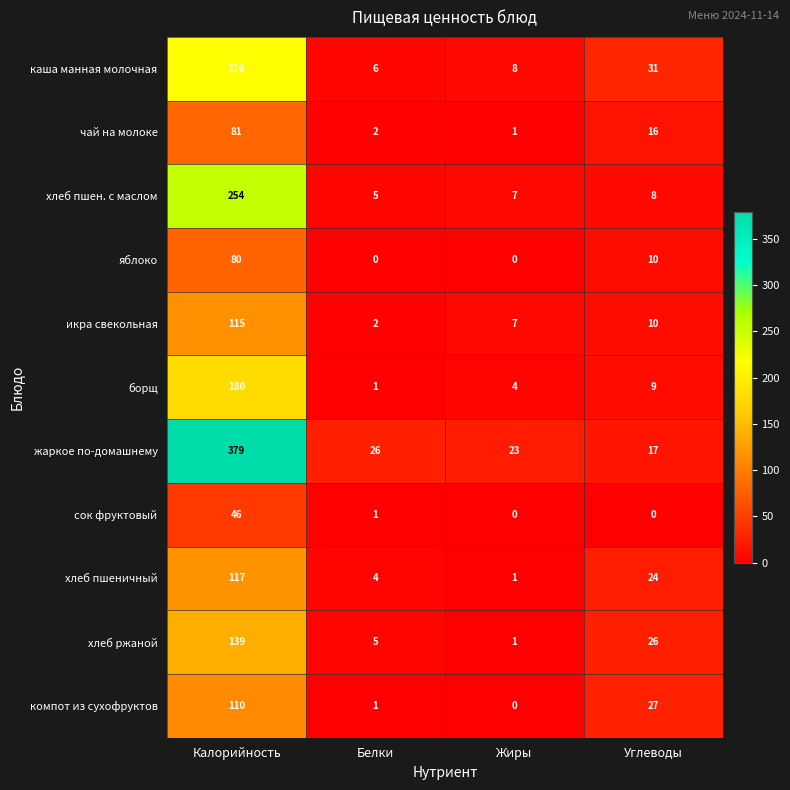

Which series changed the most between Белки and Углеводы?

компот из сухофруктов